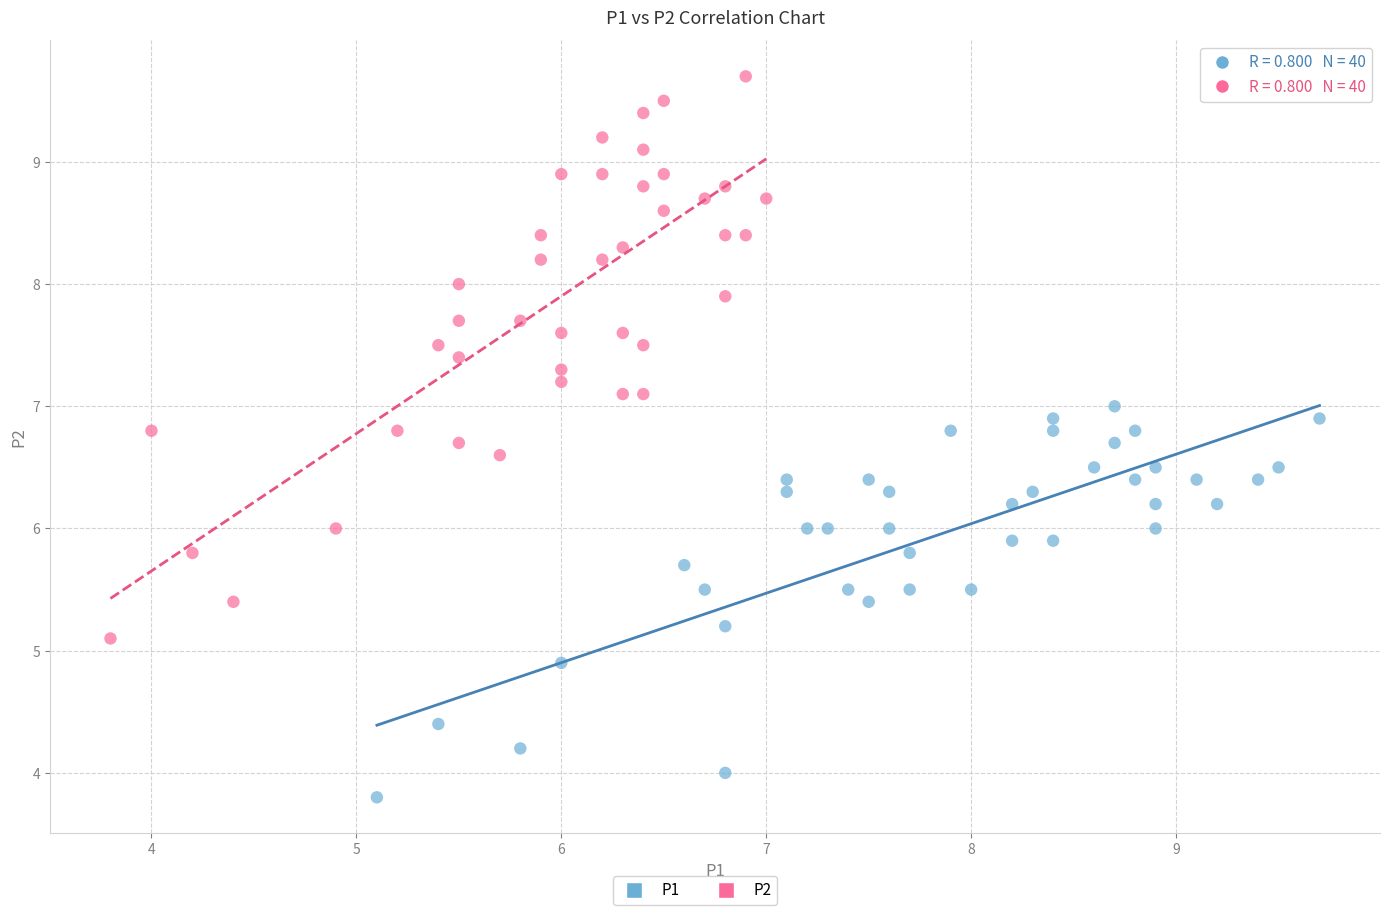

Which series contains the highest Y value?

P2